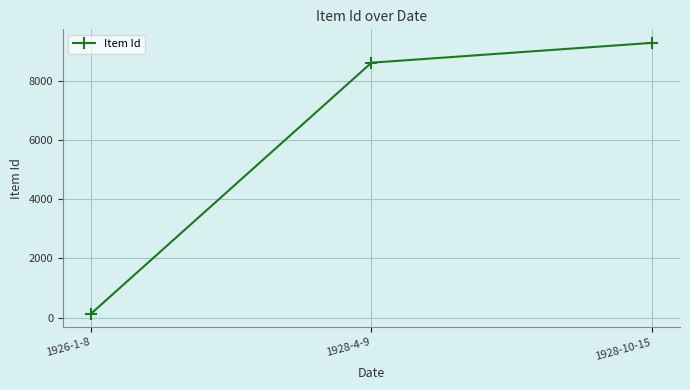

The value at 1928-10-15 is 9272. True or false?

True